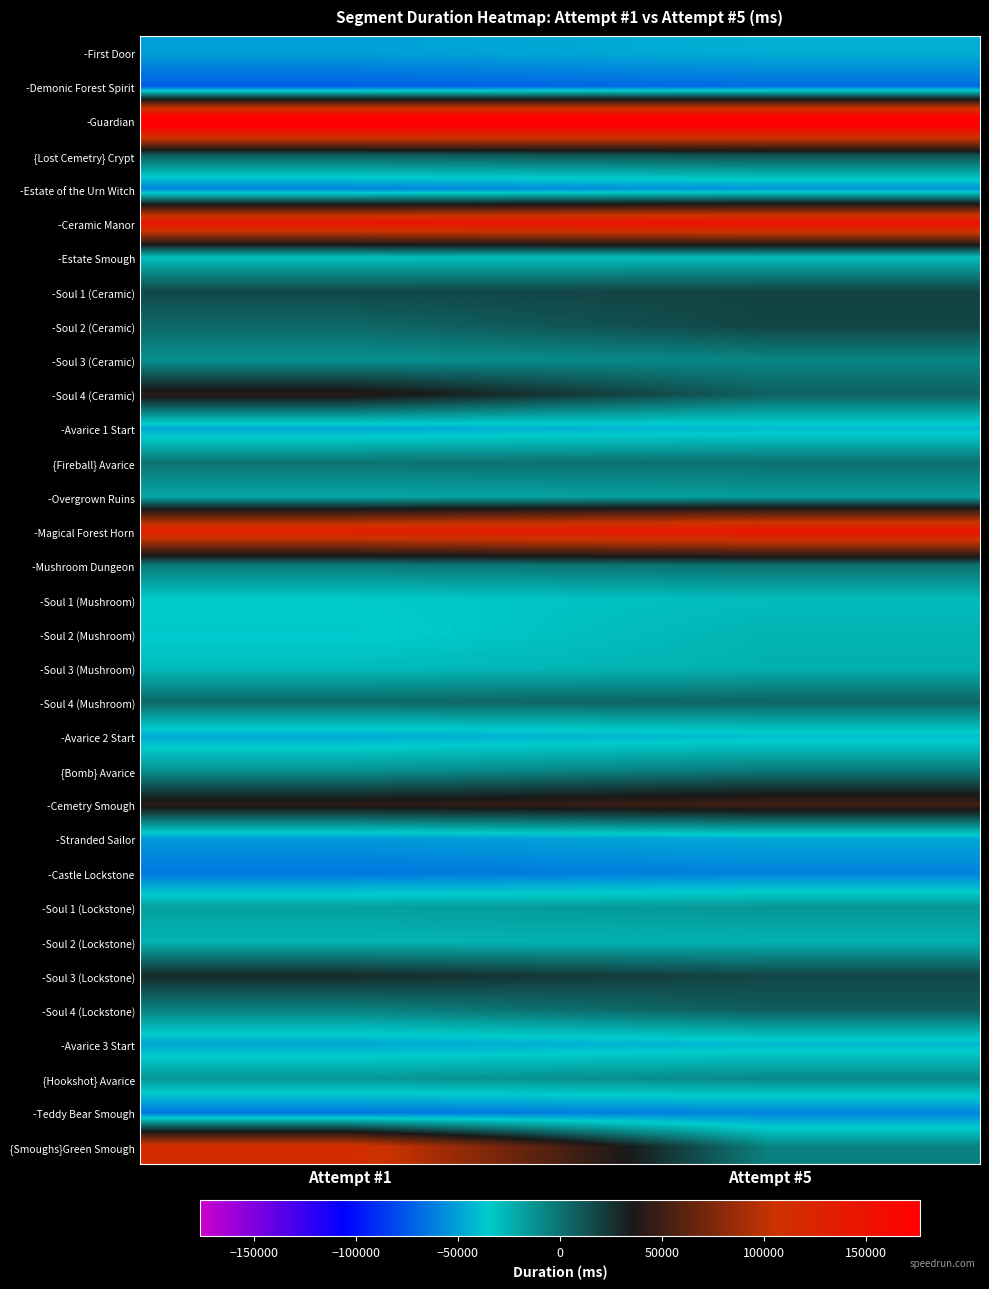

Which series changed the most between Attempt #1 and Attempt #5?

{Smoughs}Green Smough